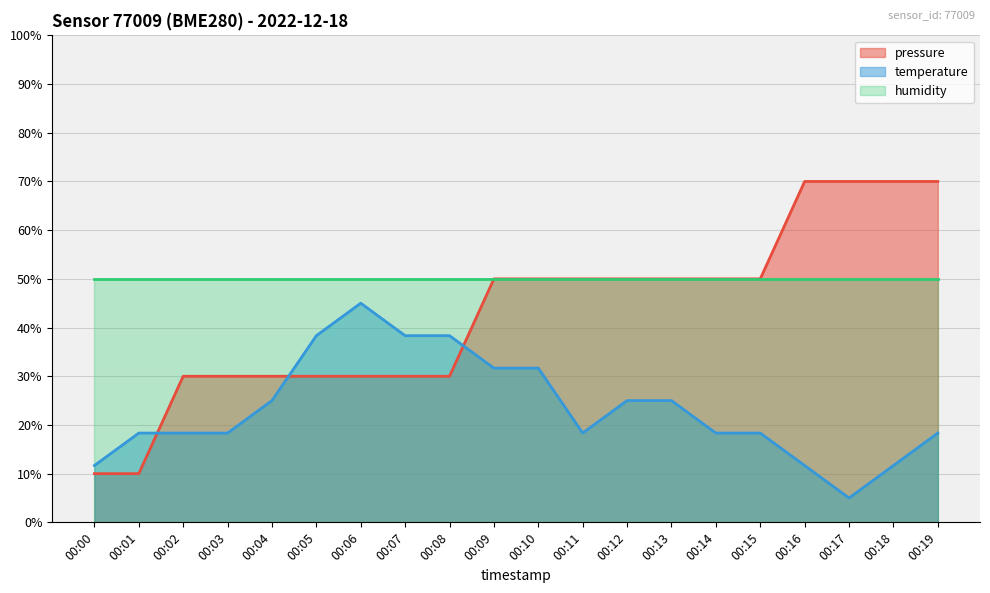

Is the value of pressure at 00:19 greater than the value of temperature at 00:04?

Yes